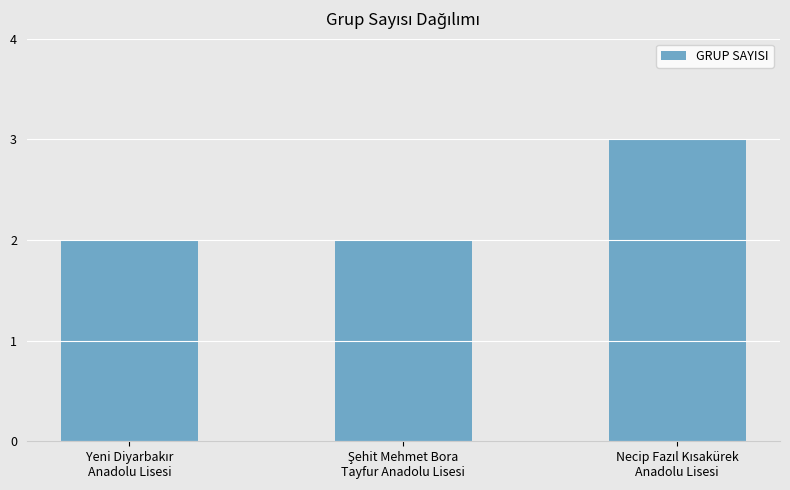

What is the maximum value shown in the chart?

3